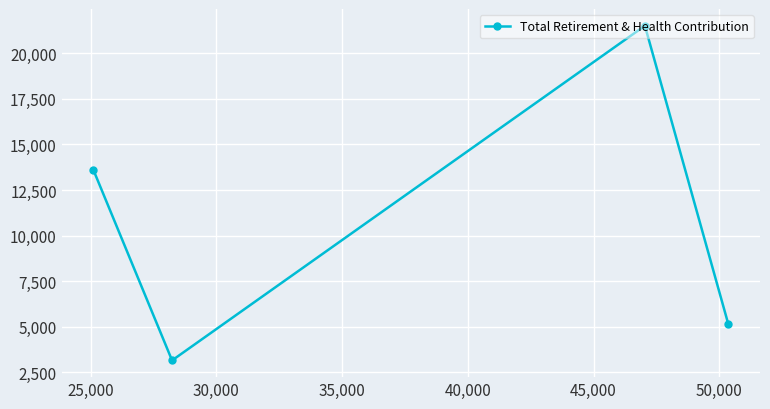

What is the average value?

10856